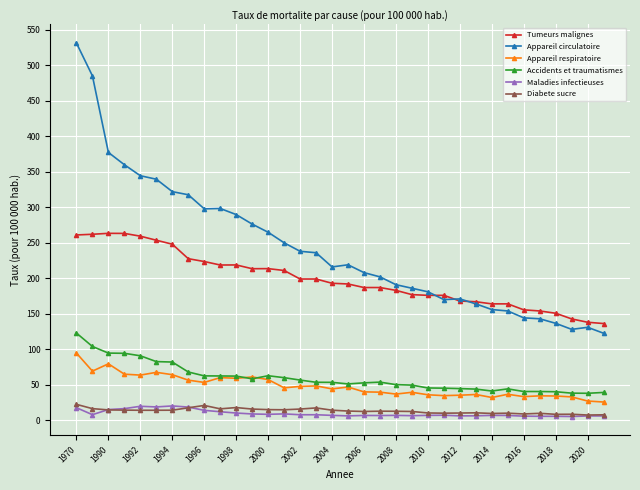

True or false: Maladies infectieuses and Accidents et traumatismes cross at least once.

False